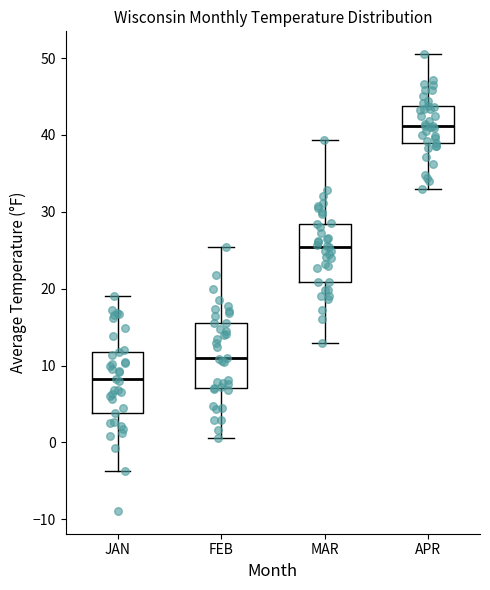

Which box's median line is the highest?

APR